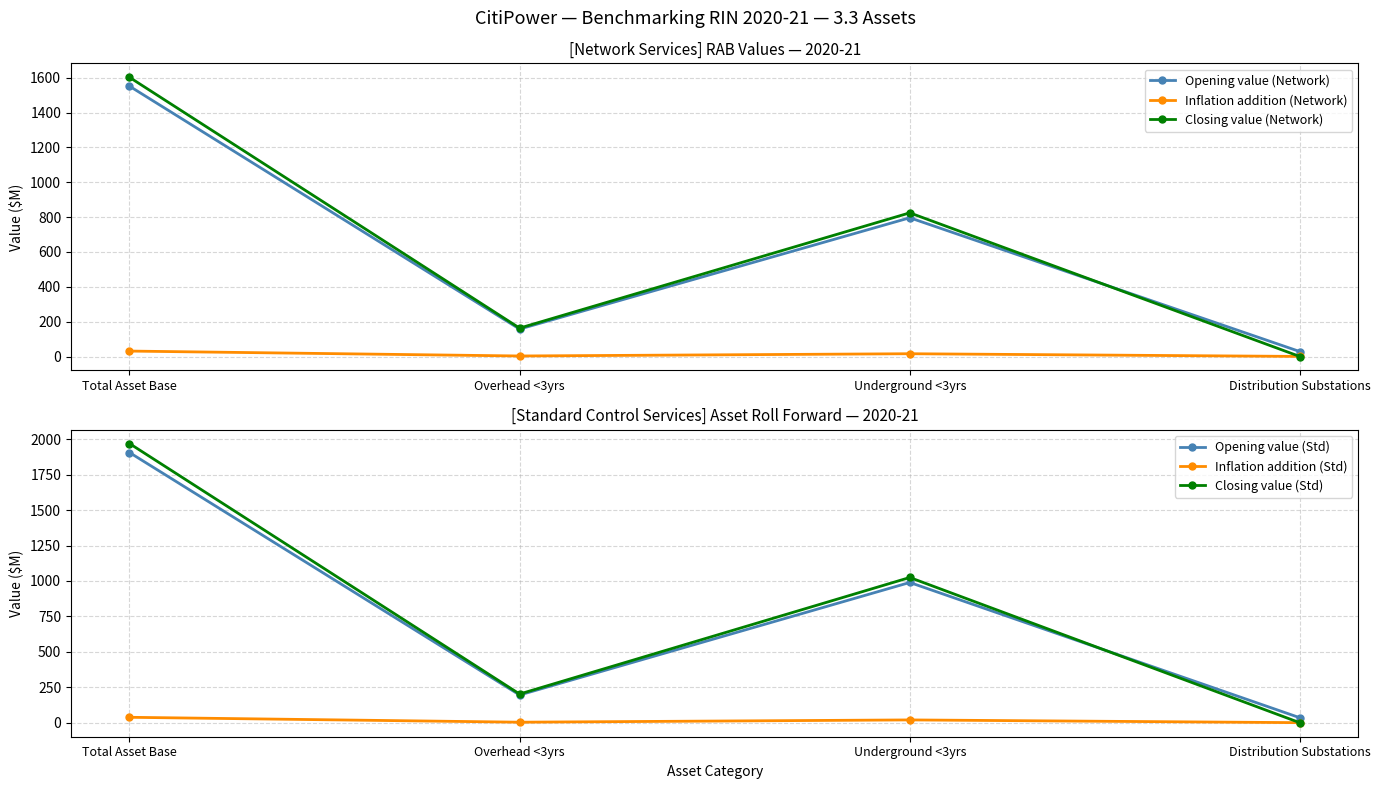

At how many categories does at least one series exceed 226?

2